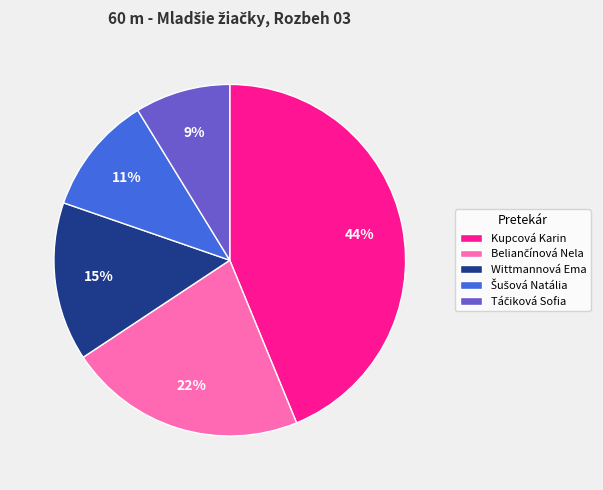

Is it true that Wittmannová Ema is 26% of the pie?

False